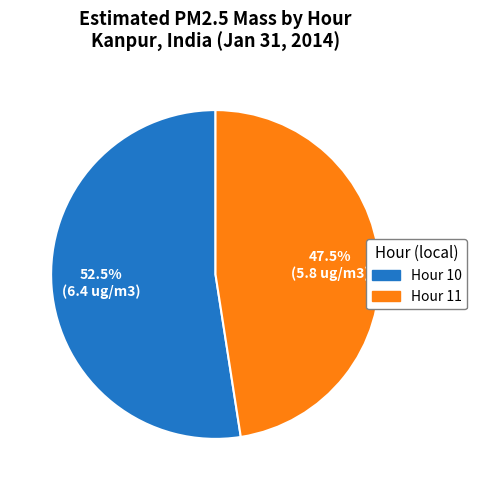

To the nearest percent, what is the difference between the largest and smallest slice percentages?

5%